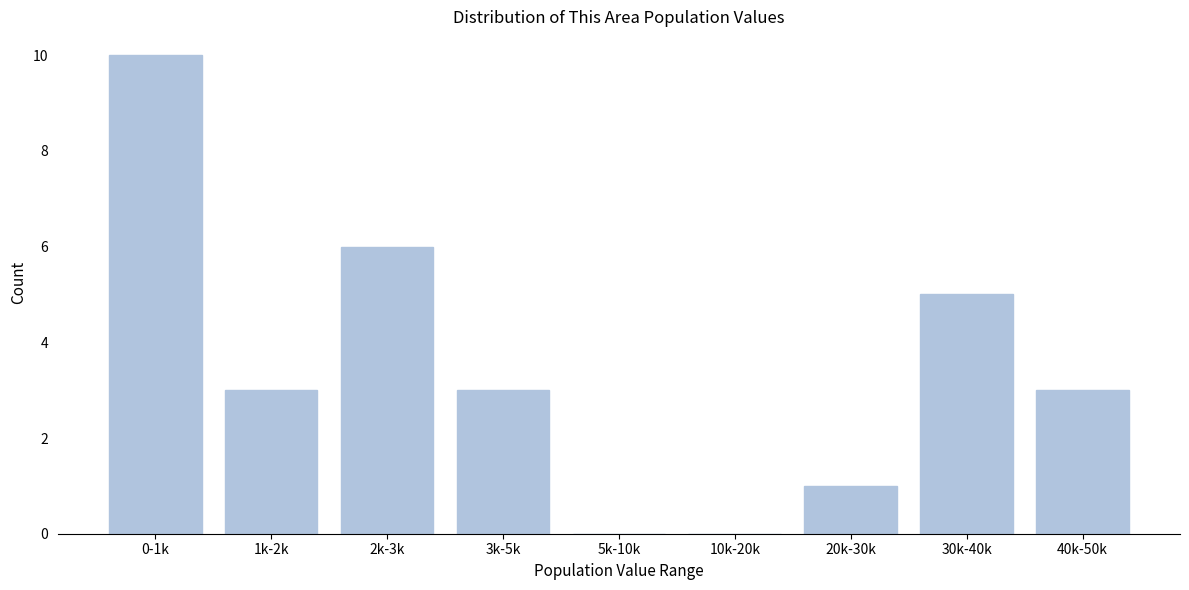

Reading left to right, what are all the values shown in this chart?

0-1k=10	1k-2k=3	2k-3k=6	3k-5k=3	5k-10k=0	10k-20k=0	20k-30k=1	30k-40k=5	40k-50k=3